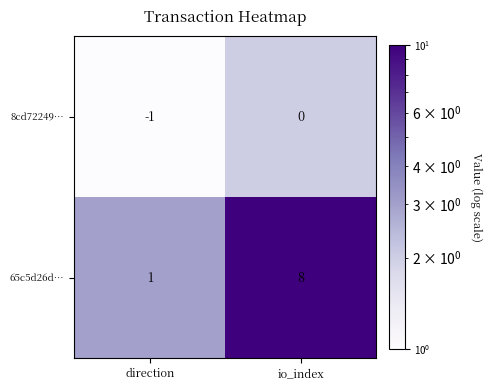

Which label corresponds to the largest value in the chart?

io_index